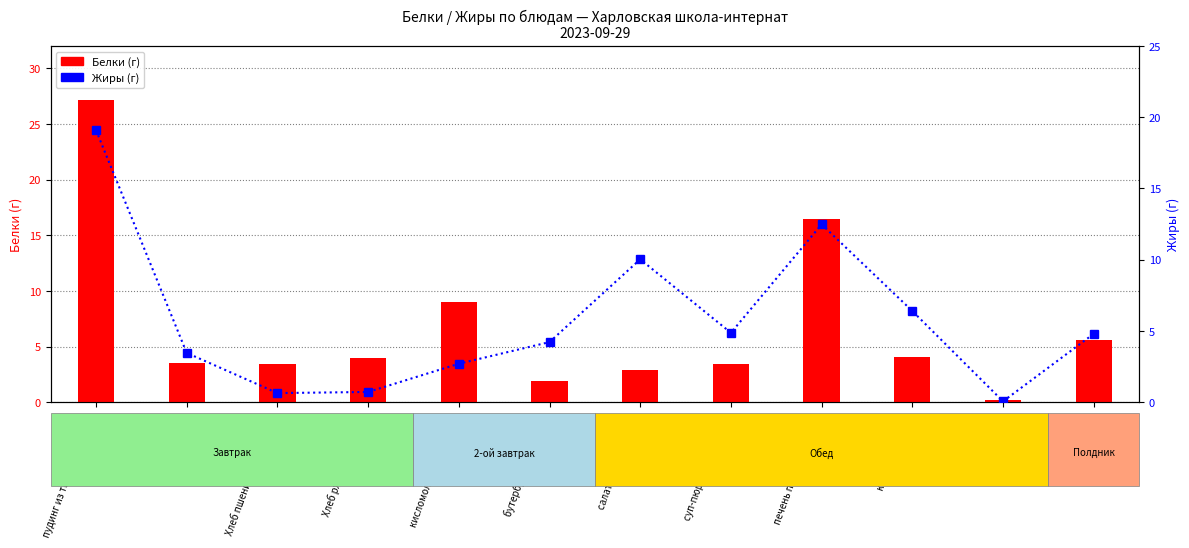

What is the spread (max minus min) of values at кисель?

0.2